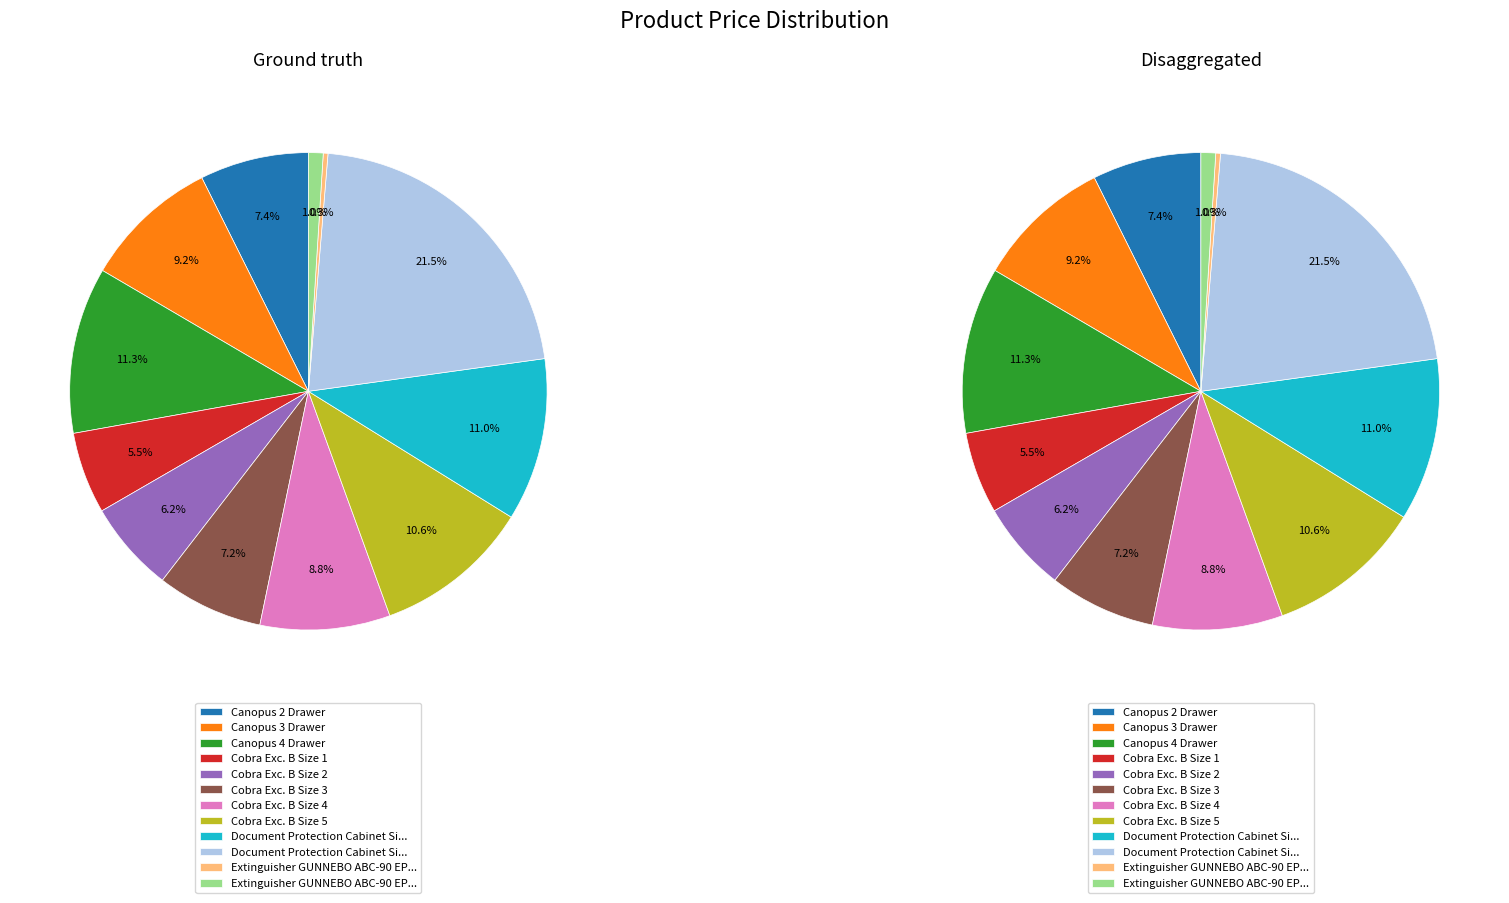

What is the total percentage of Canopus 3 Drawer and Cobra Exc. B Size 3?

16.4%